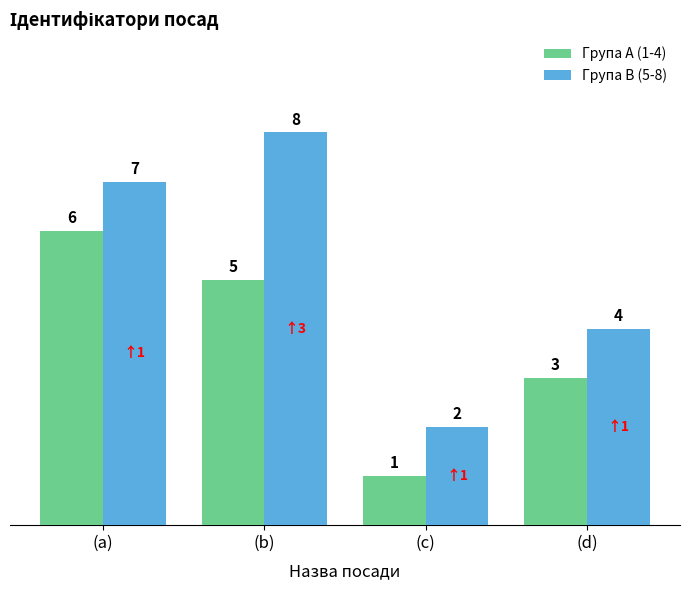

How many bars are there in total?

8